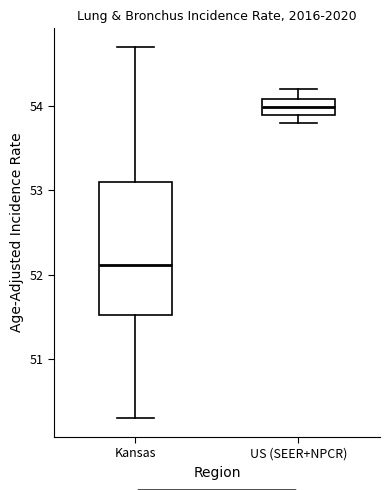

Comparing the boxes themselves (not the whiskers), which one is the tallest?

Kansas